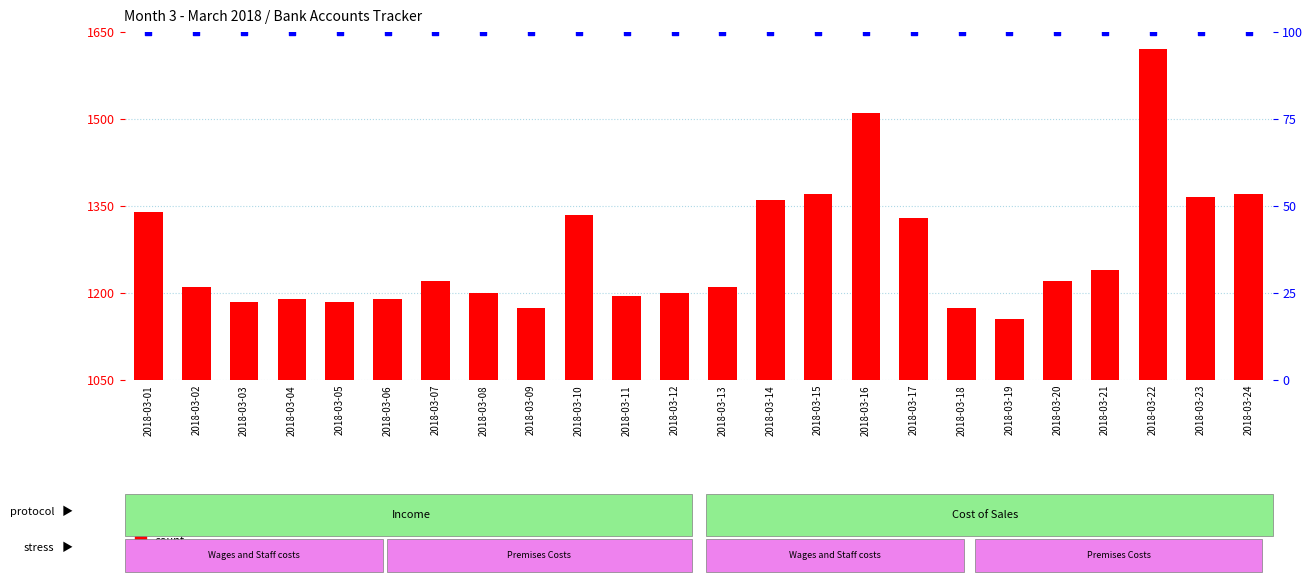

At how many categories does at least one series exceed 1222?

24